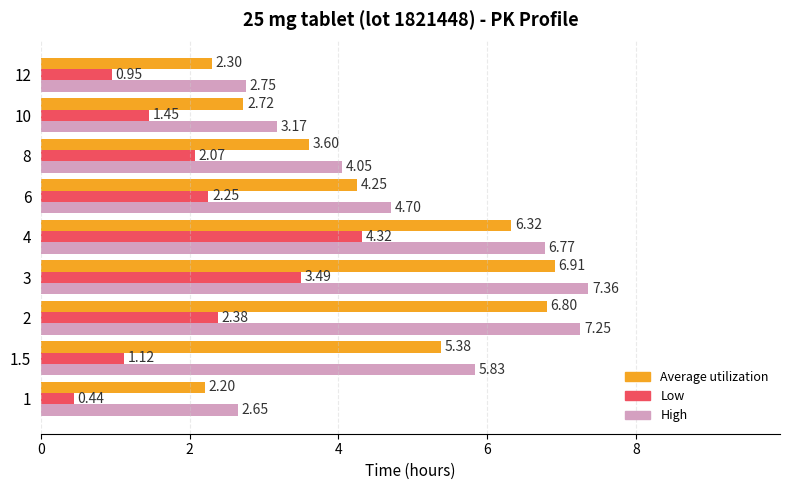

At which category is the sum across all series the highest?

3